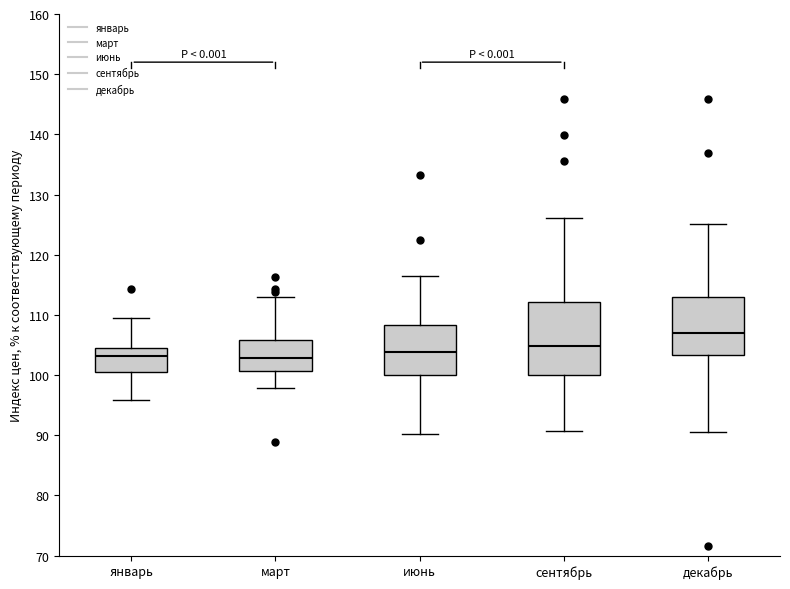

Which box is the tallest, from its lower edge to its upper edge?

сентябрь